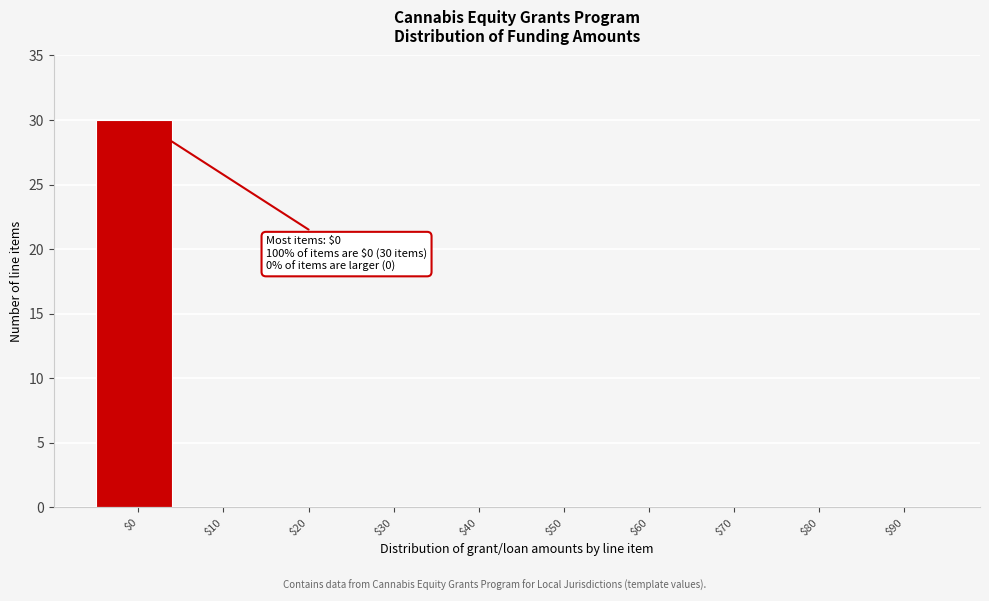

Which label corresponds to the largest value in the chart?

$0